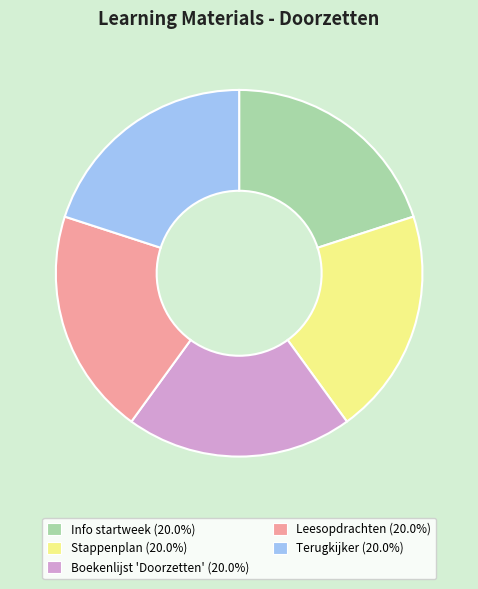

How many segments does this pie chart have?

5